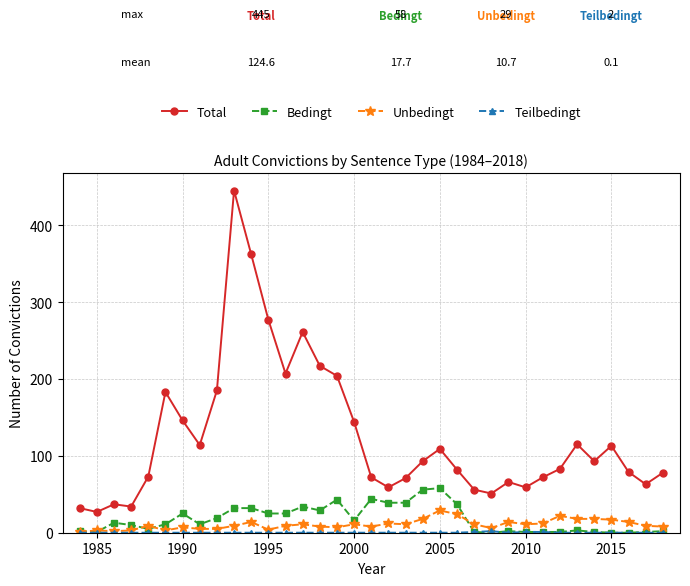

What is the lowest value of the Total series?

27